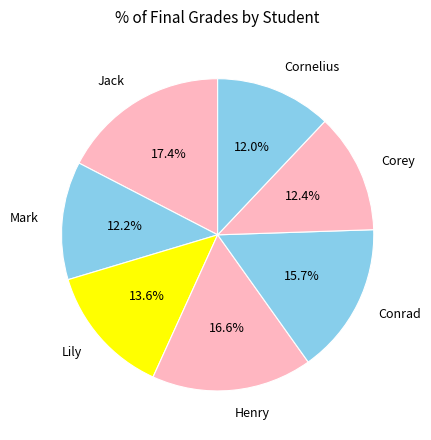

The Conrad slice represents 16% of the pie. True or false?

True